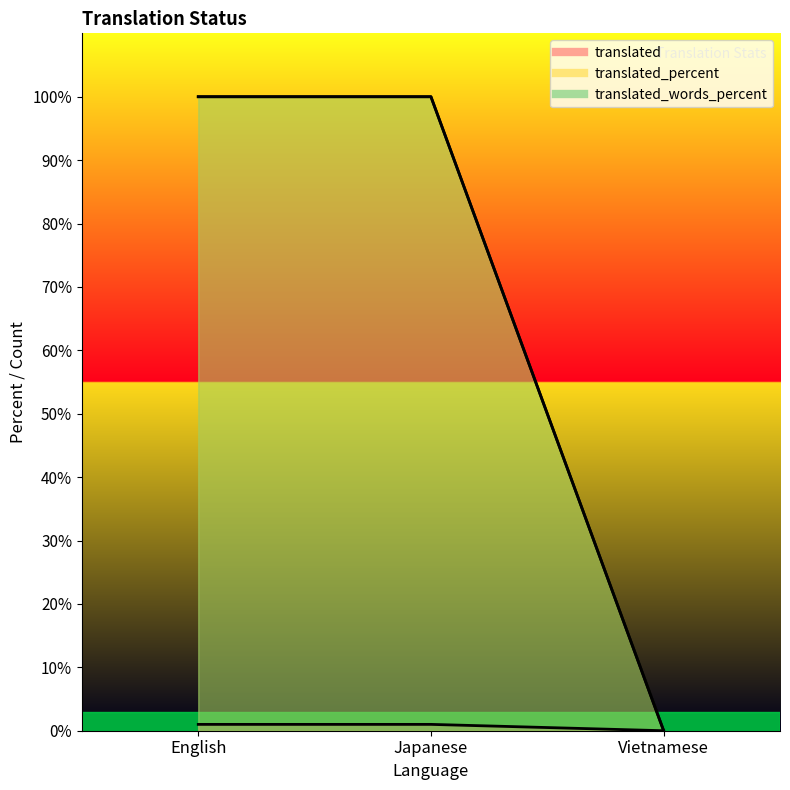

What is the difference between the maximum and minimum values in the translated series?

1